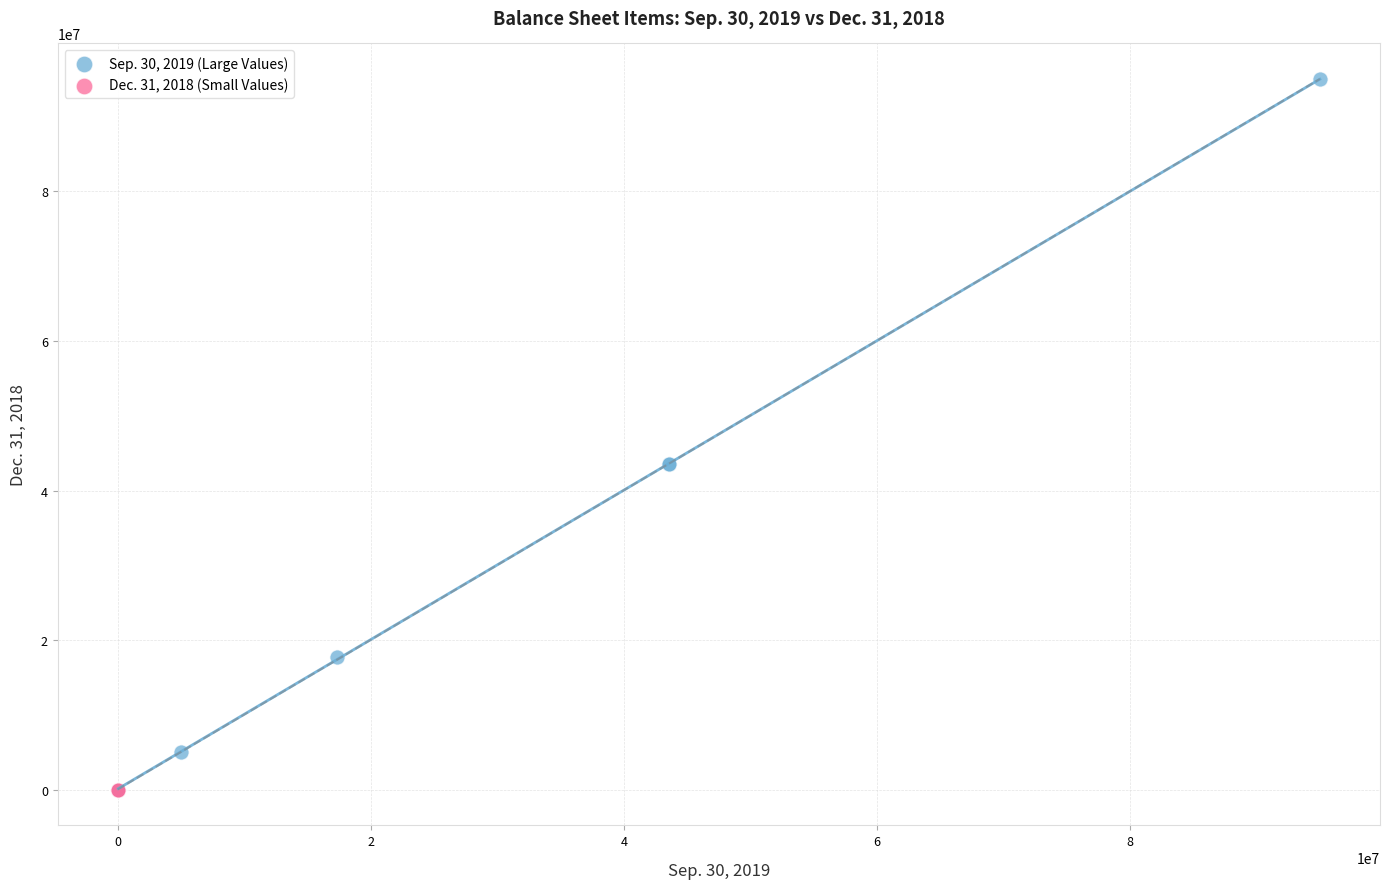

What are all the series names shown in the legend?

Sep. 30, 2019 (Large Values), Dec. 31, 2018 (Small Values)